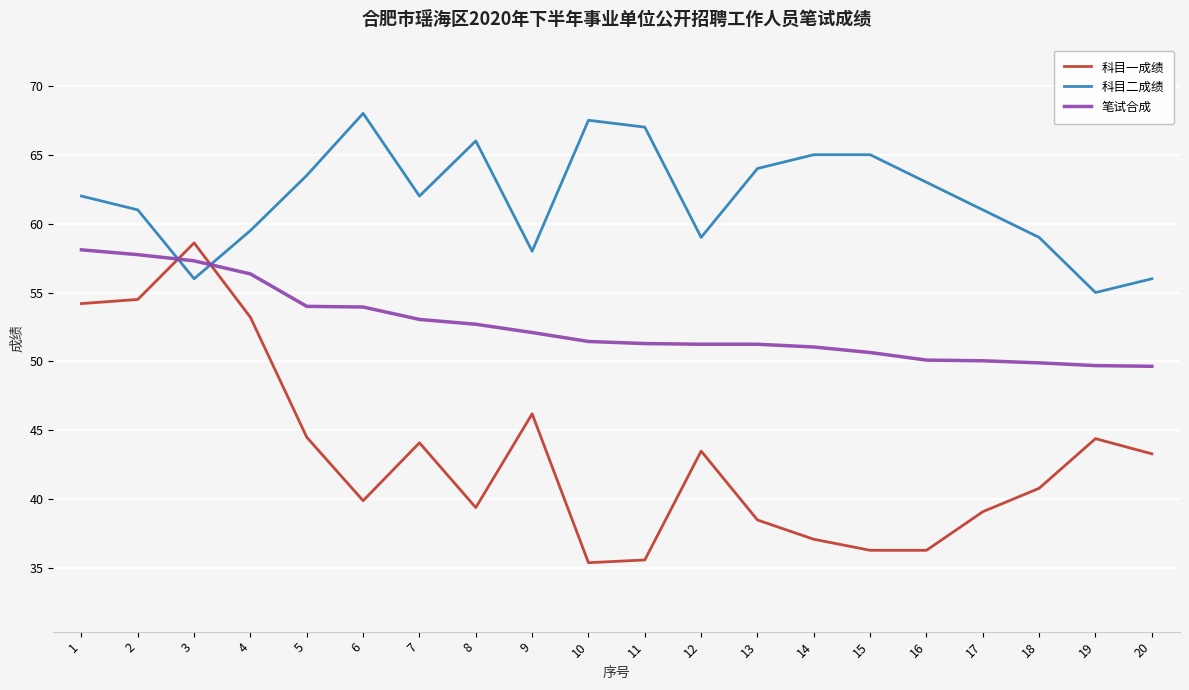

What are all the series names shown in the legend?

科目一成绩, 科目二成绩, 笔试合成